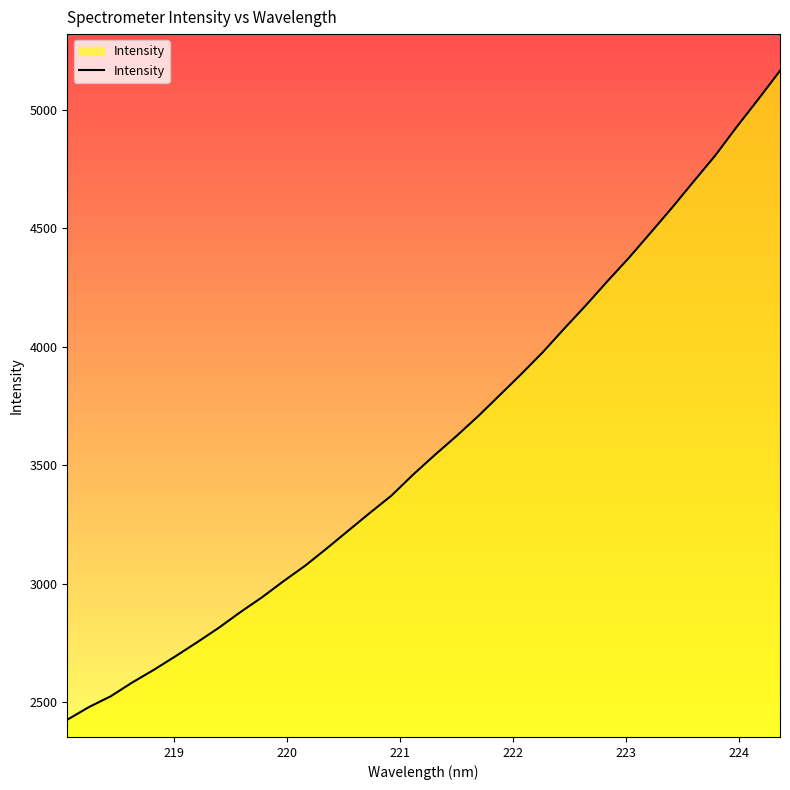

What is the maximum value shown in the chart?

5165.7